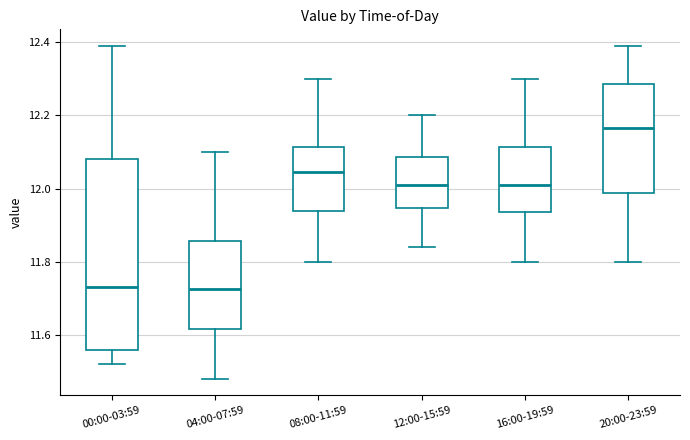

Where does the median line of the box for 08:00-11:59 sit on the y-axis? The values are not printed on the chart, so give them approximately, as read against the axis.

12.04